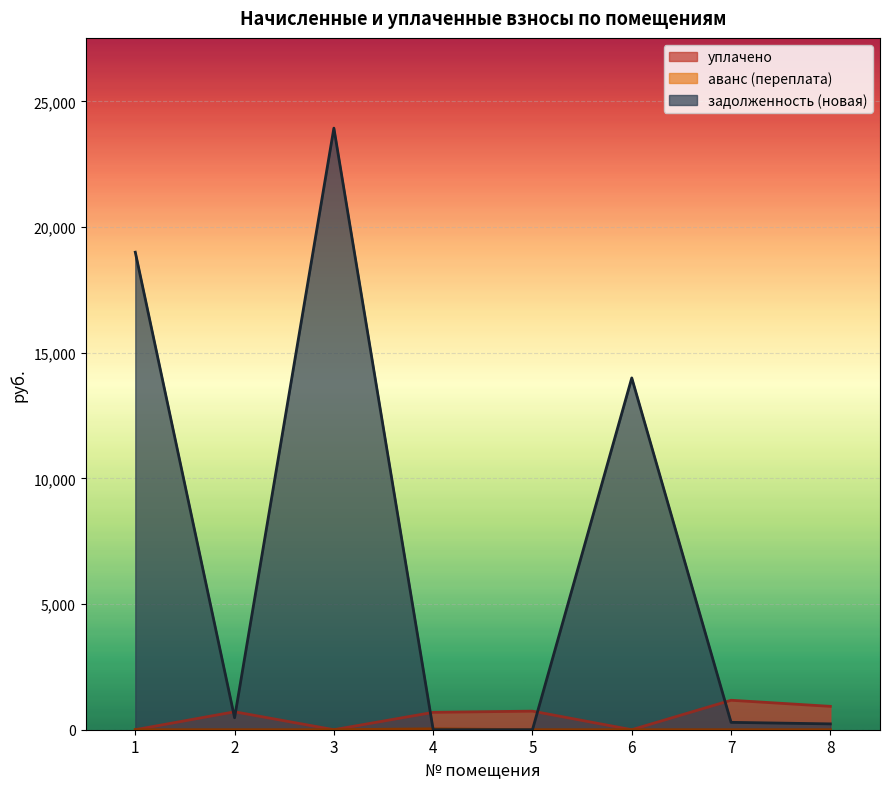

How many interior local peaks does the аванс (переплата) series have?

1